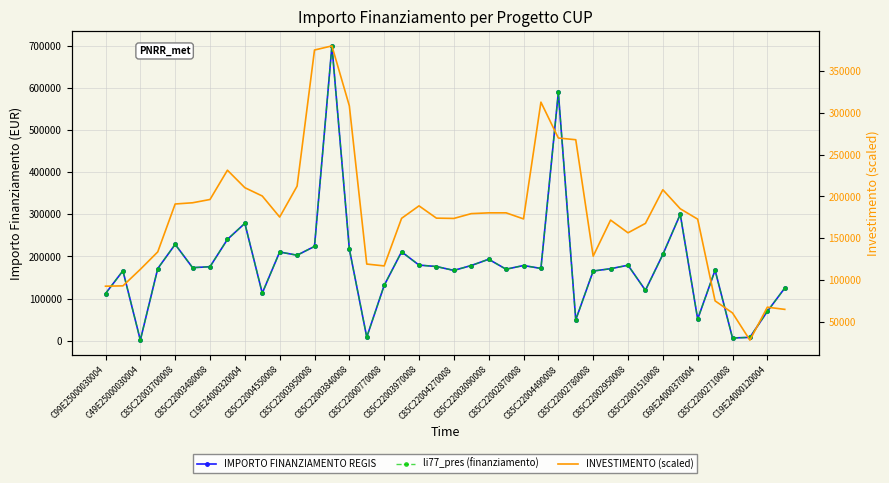

What is the difference between the second highest and second lowest values in the IMPORTO FINANZIAMENTO REGIS series?

582846.8